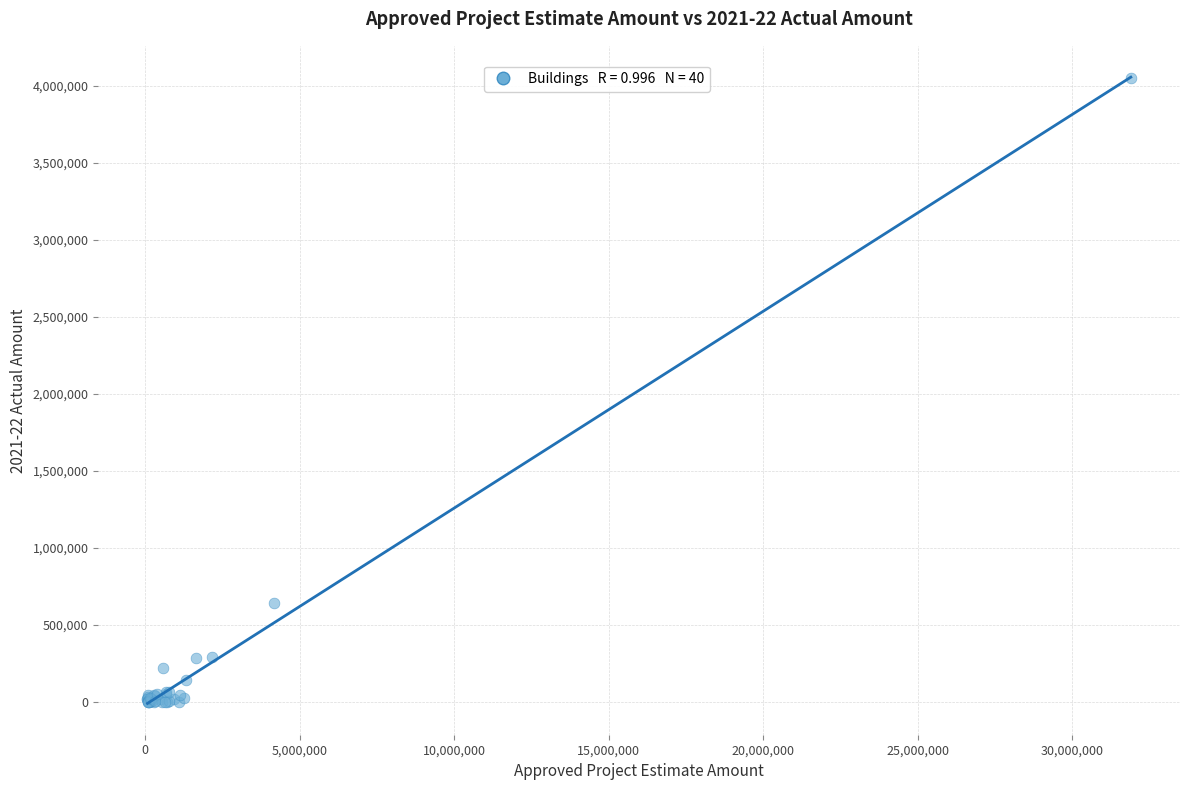

What Y value in the scatter plot is closest to 2024547?

640260